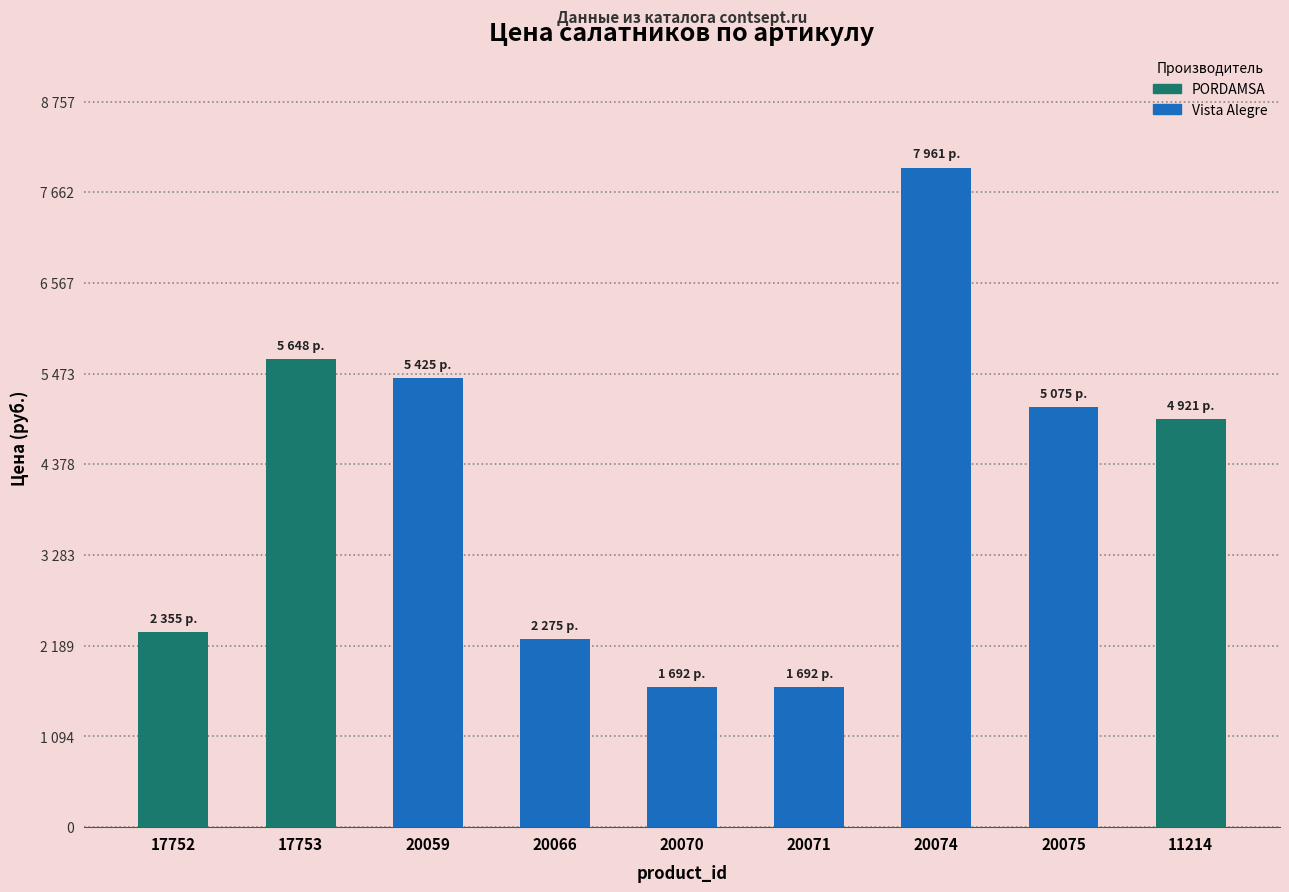

The chart shows a value of 5075 at 20075. True or false?

True